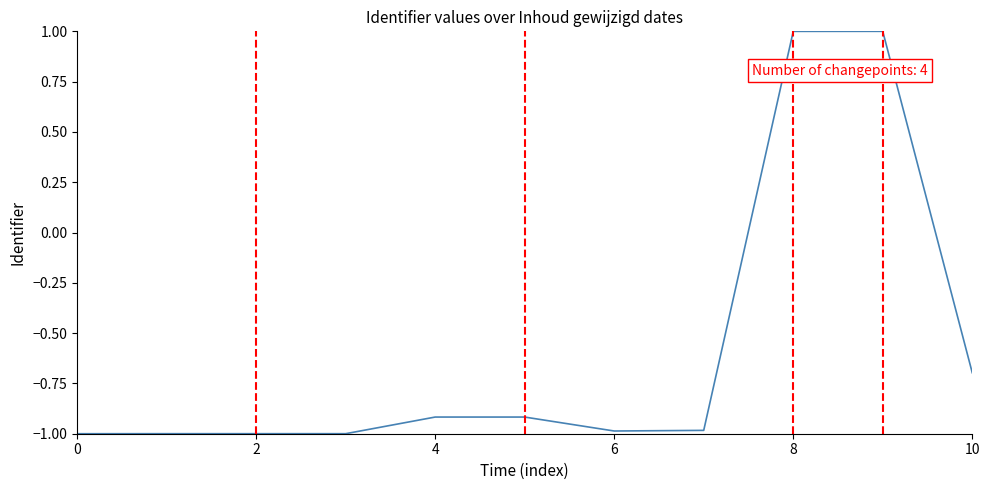

Does the chart display data point markers on the line(s)?

No